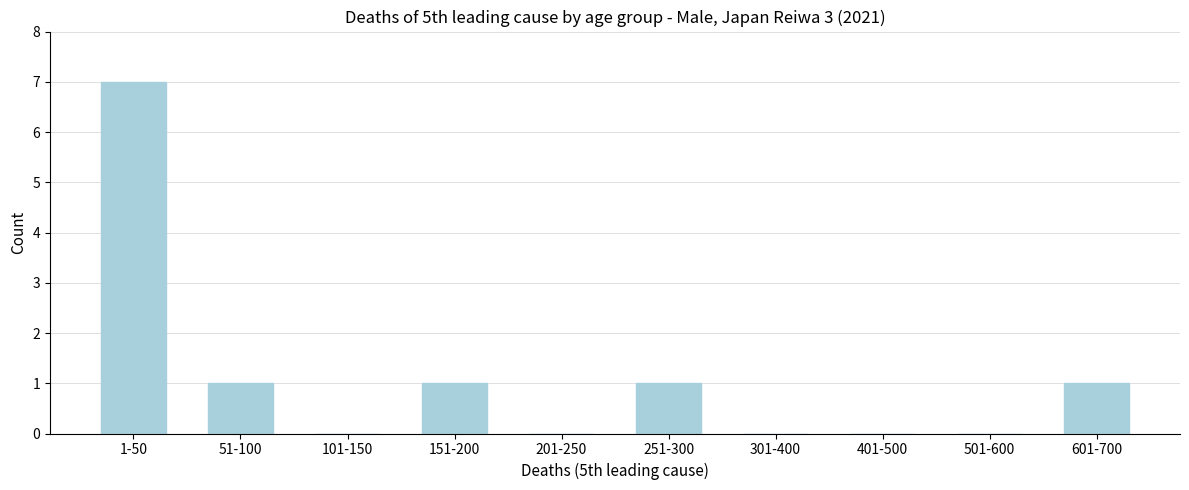

Reading left to right, extract all data points from this chart.

1-50=7	51-100=1	101-150=0	151-200=1	201-250=0	251-300=1	301-400=0	401-500=0	501-600=0	601-700=1